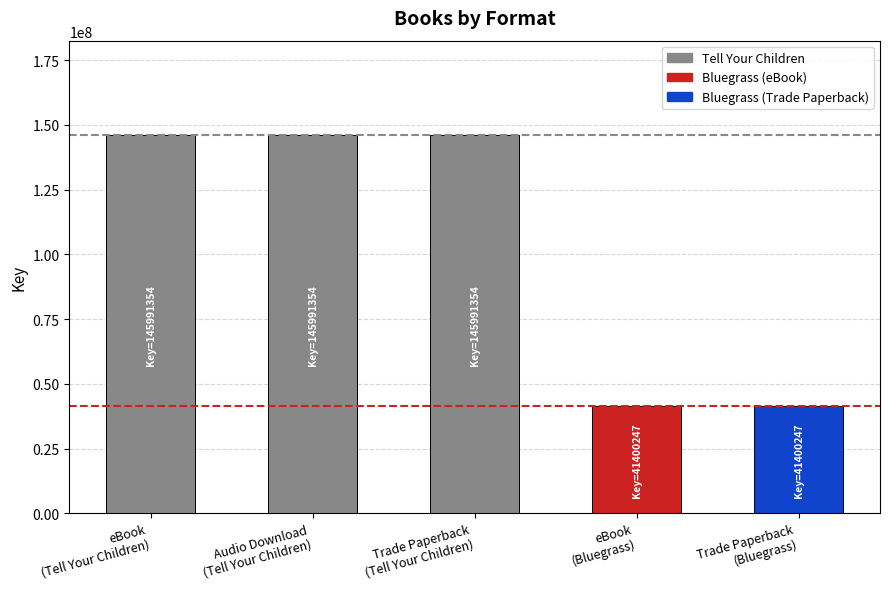

What is the value of the 3rd bar from the left?

145991354